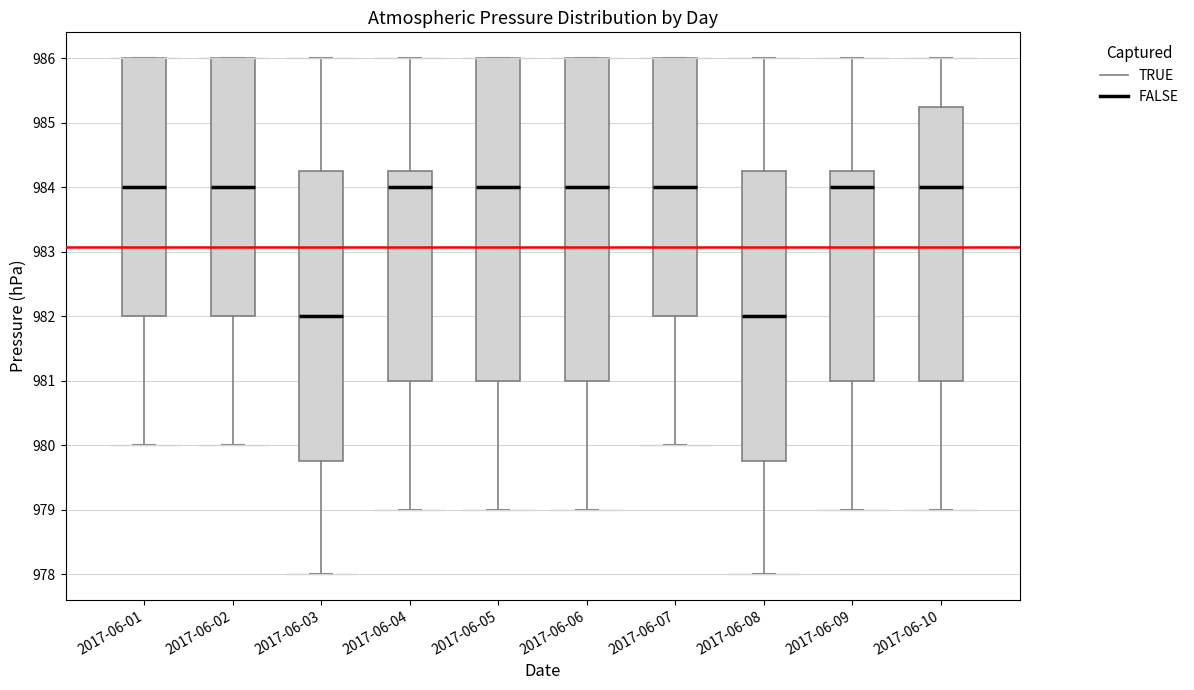

Where does the median line of the box for 2017-06-02 sit on the y-axis? The values are not printed on the chart, so give them approximately, as read against the axis.

984.0